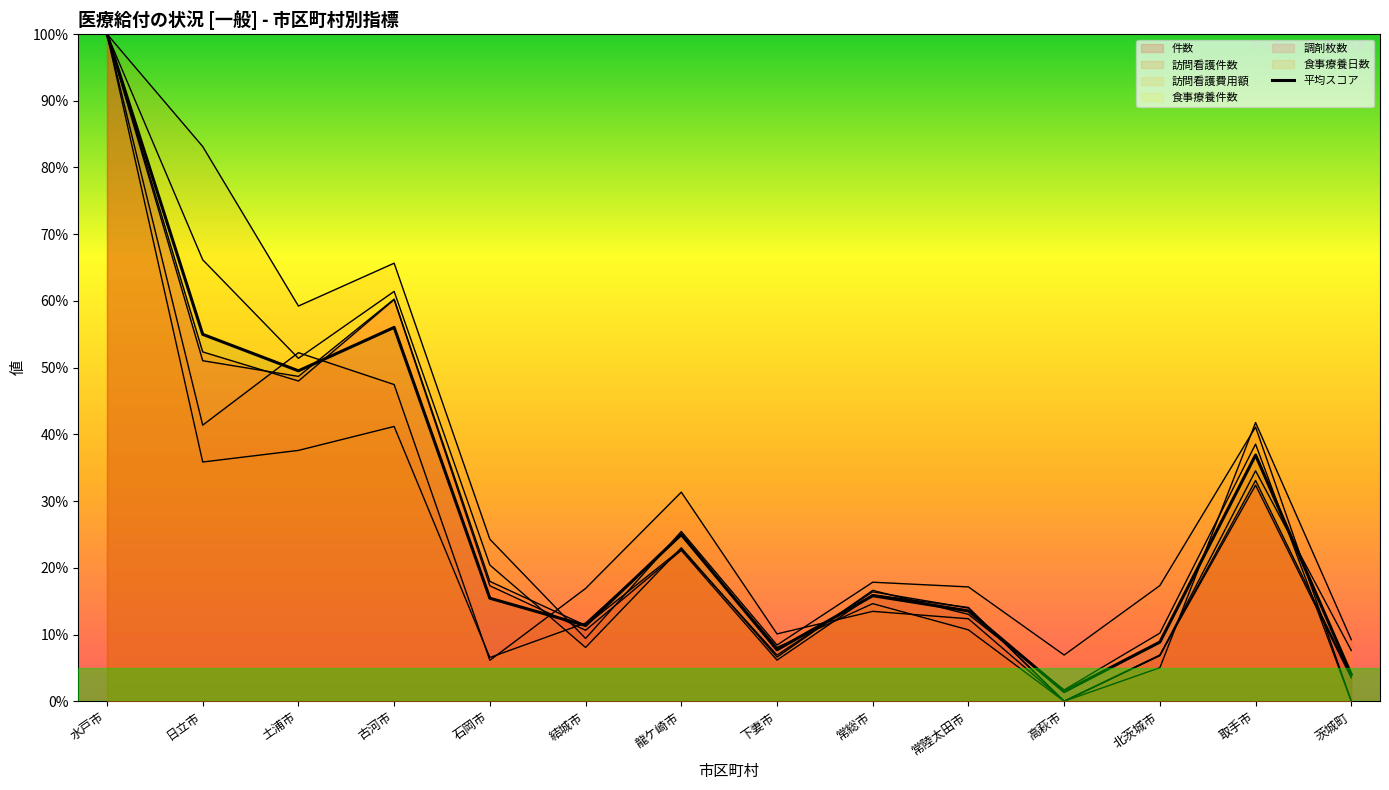

True or false: the data shows 38.9 at 古河市.

False